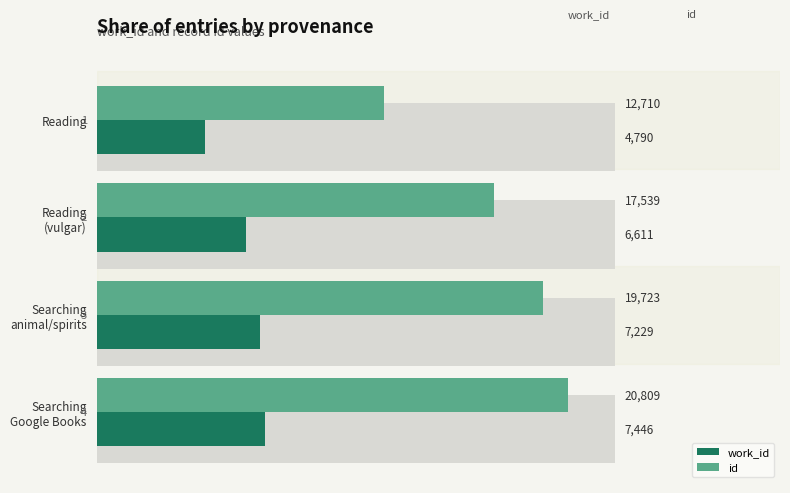

What is the minimum value shown in the chart?

4790